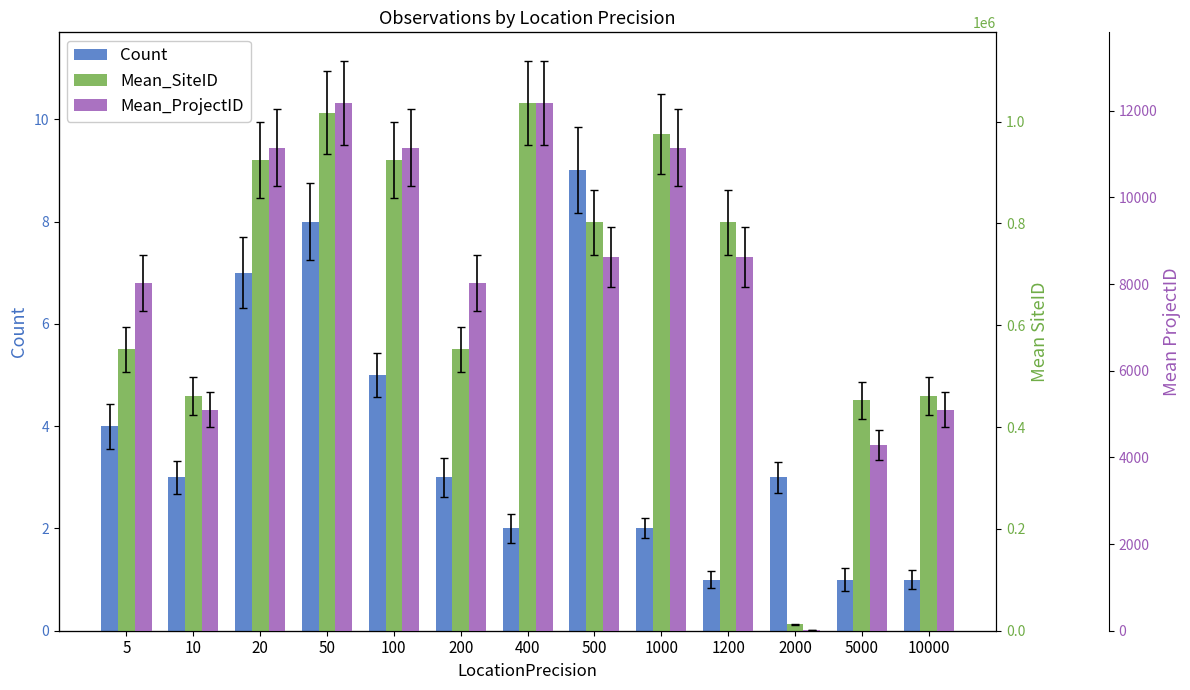

Where is Count nearest to the value 5?

100